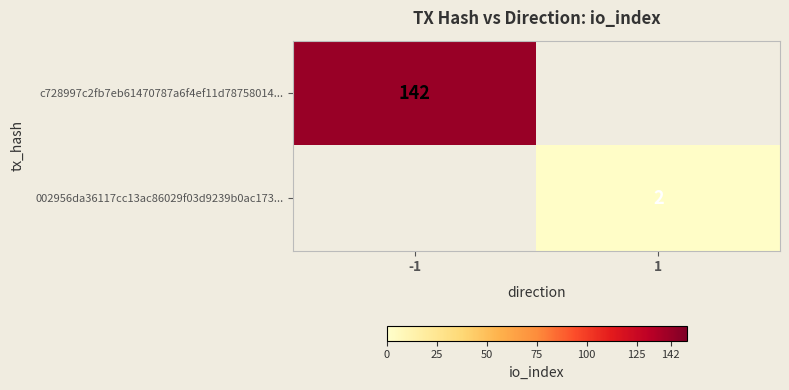

The c728997c2fb7eb61470787a6f4ef11d78758014... series shows 88 at -1. True or false?

False